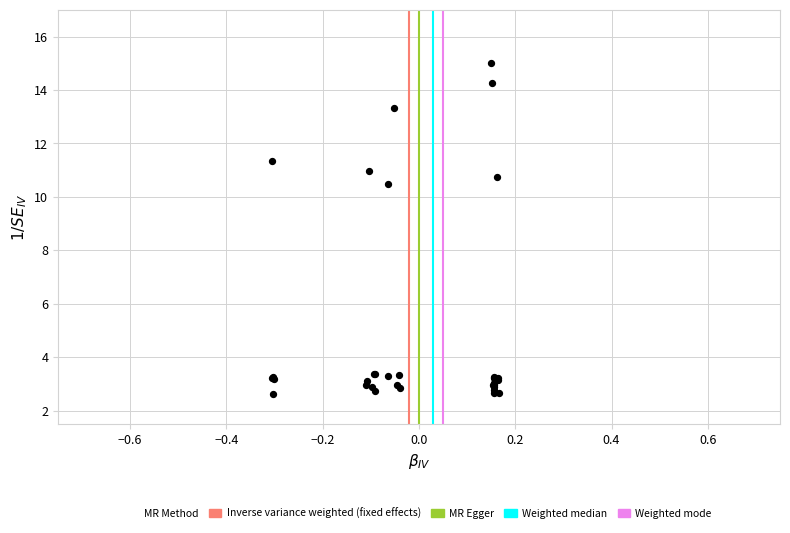

What Y value in the scatter plot is closest to 8?

10.5